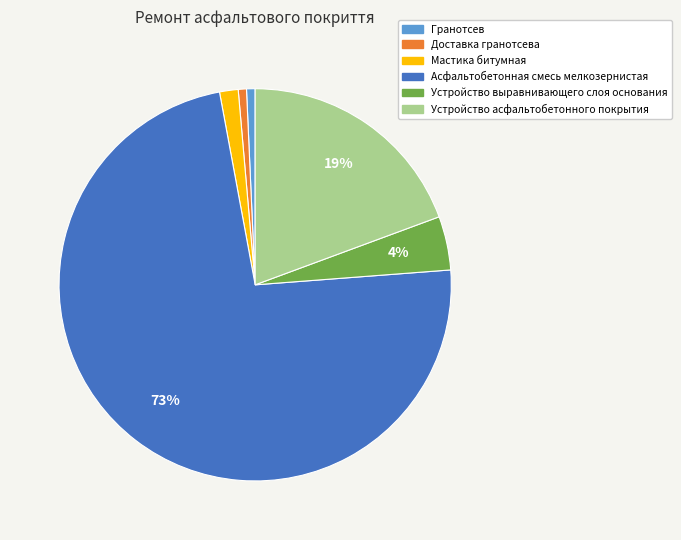

To the nearest percent, what is the average slice percentage?

17%